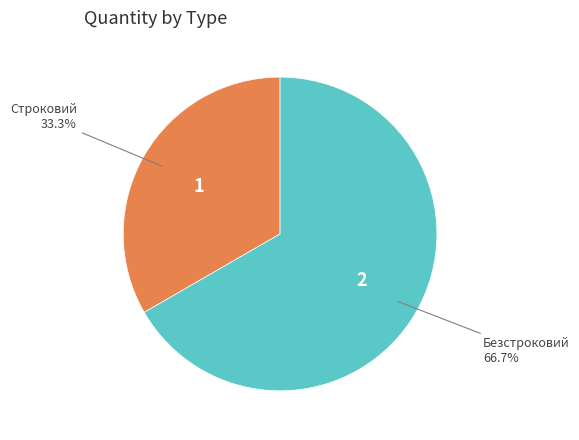

How many segments does this pie chart have?

2